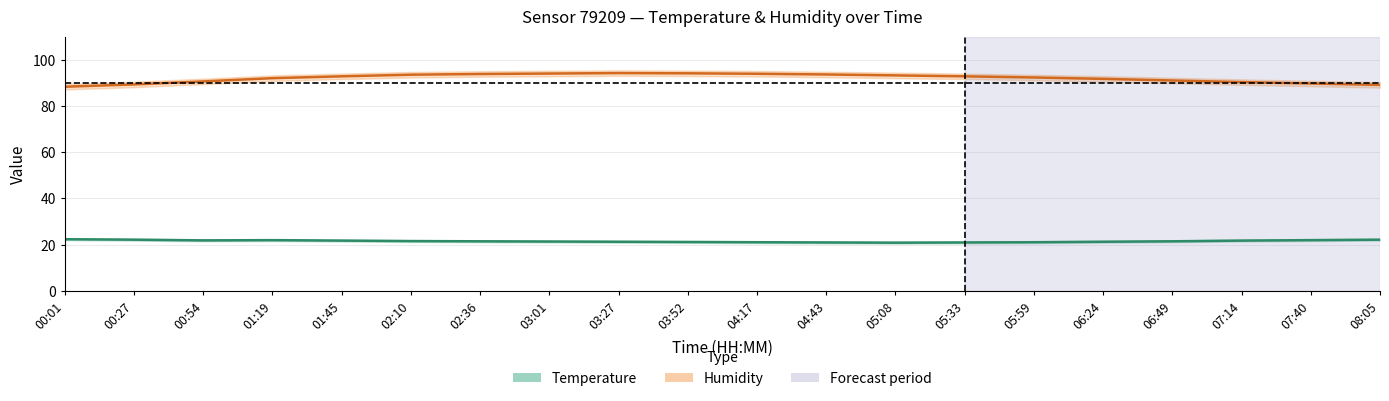

What is the average value of the Temperature (°C) series?

21.6